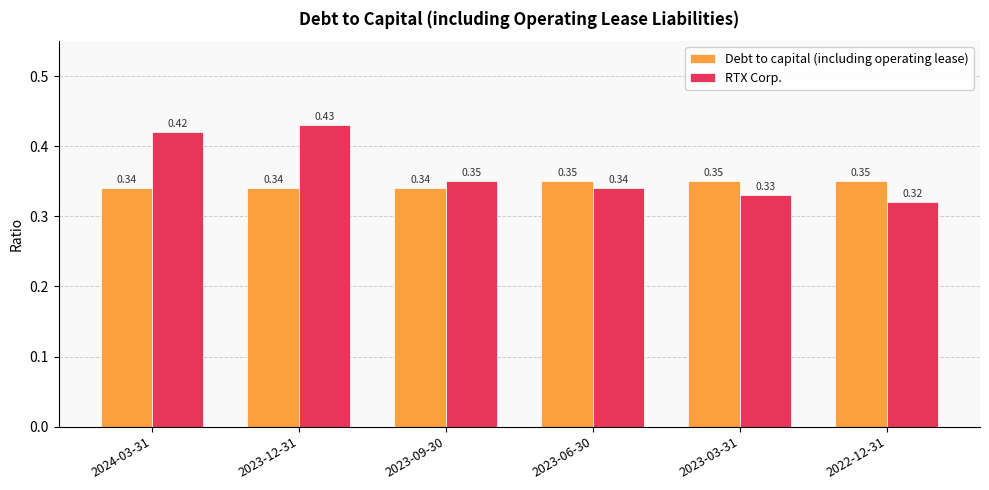

What is the sum of all RTX Corp. values?

2.2